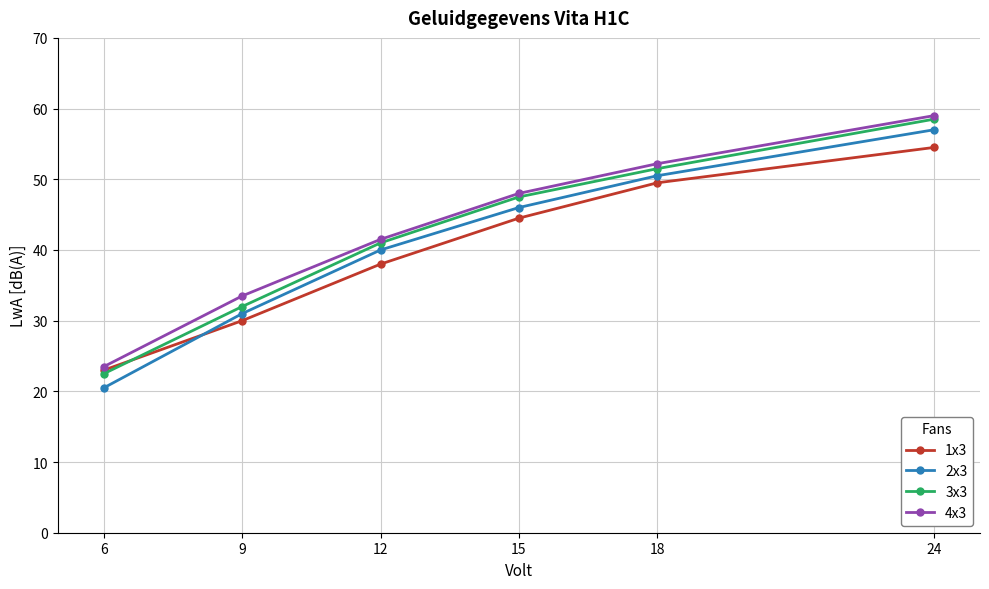

Read the 3x3 value at 6.

22.5